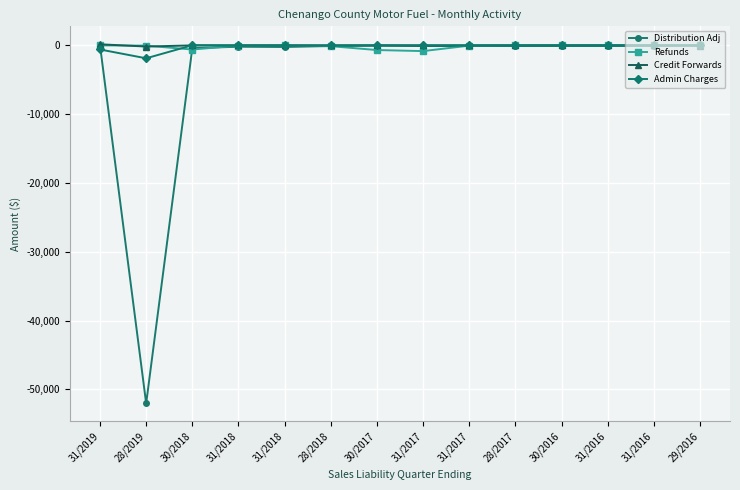

What is the difference between the maximum and minimum values in the Credit Forwards series?

326.1